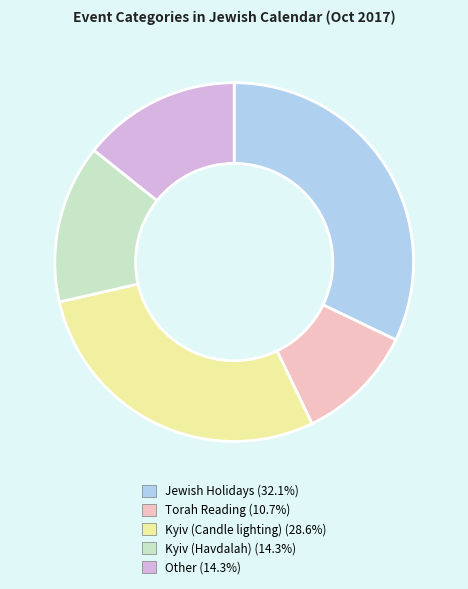

Is Torah Reading the majority of the pie?

No